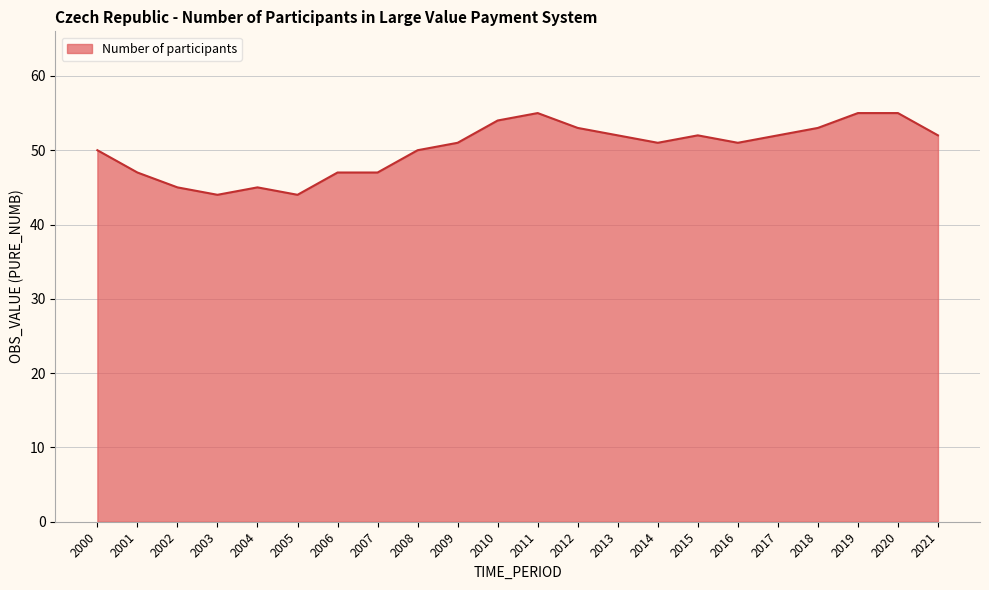

True or false: the data shows 27 at 2012.

False